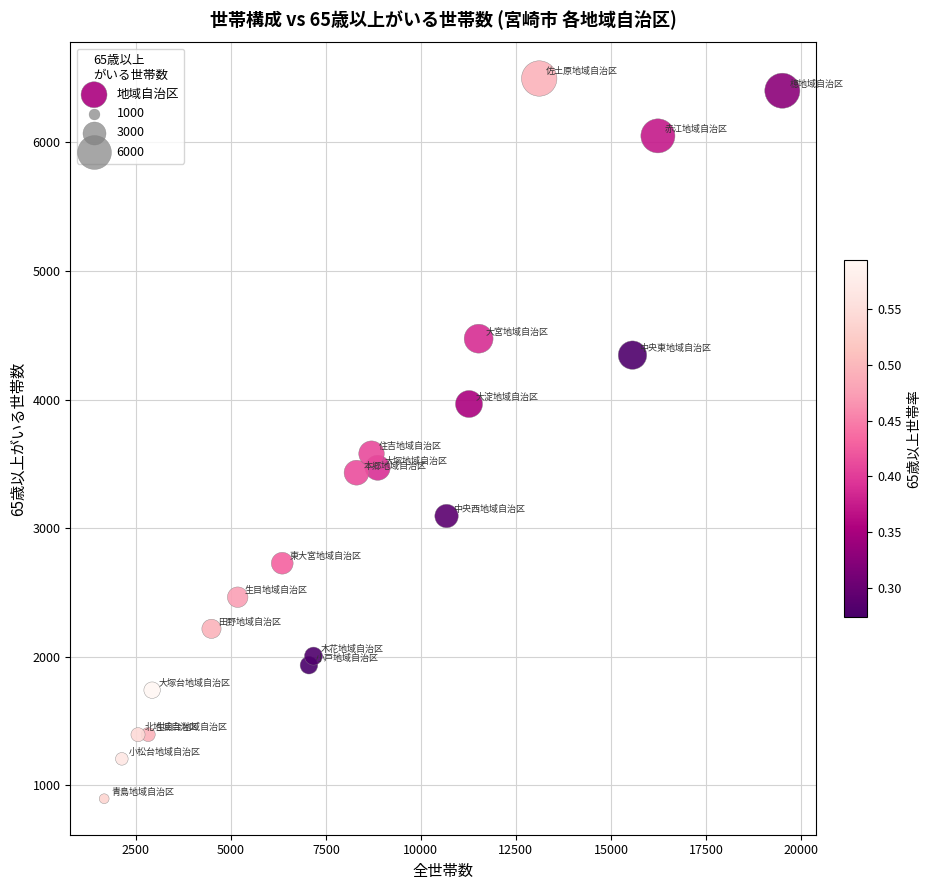

What is the range of X values (max minus min)?

17843